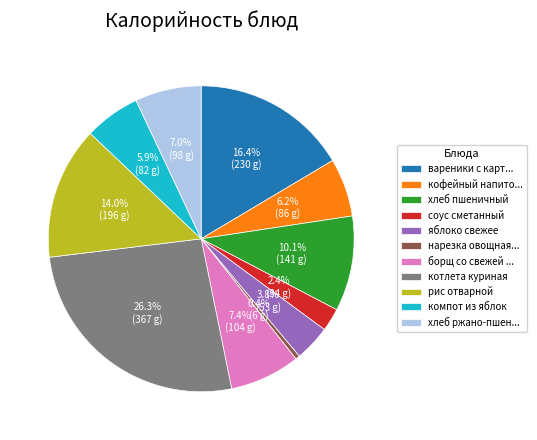

Combined, what portion of the pie is кофейный напито... and нарезка овощная...?

6.6%